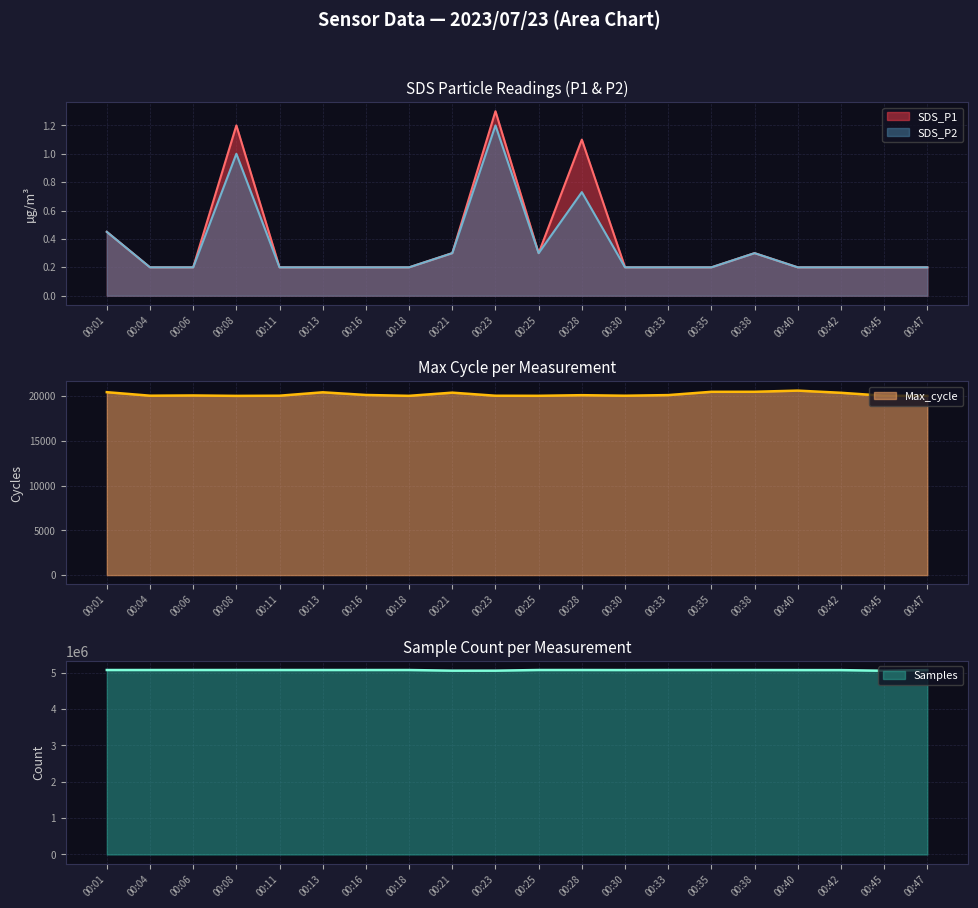

Reading right to left, list all the values displayed in this chart.

SDS_P1: 00:47=0.2	00:45=0.2	00:42=0.2	00:40=0.2	00:38=0.3	00:35=0.2	00:33=0.2	00:30=0.2	00:28=1.1	00:25=0.3	00:23=1.3	00:21=0.3	00:18=0.2	00:16=0.2	00:13=0.2	00:11=0.2	00:08=1.2	00:06=0.2	00:04=0.2	00:01=0.5
SDS_P2: 00:47=0.2	00:45=0.2	00:42=0.2	00:40=0.2	00:38=0.3	00:35=0.2	00:33=0.2	00:30=0.2	00:28=0.7	00:25=0.3	00:23=1.2	00:21=0.3	00:18=0.2	00:16=0.2	00:13=0.2	00:11=0.2	00:08=1.0	00:06=0.2	00:04=0.2	00:01=0.5
Max_cycle: 00:47=20020.0	00:45=20040.0	00:42=20368.0	00:40=20611.0	00:38=20482.0	00:35=20478.0	00:33=20111.0	00:30=20041.0	00:28=20101.0	00:25=20032.0	00:23=20039.0	00:21=20383.0	00:18=20028.0	00:16=20124.0	00:13=20423.0	00:11=20043.0	00:08=20024.0	00:06=20070.0	00:04=20044.0	00:01=20436.0
Samples: 00:47=5071523.0	00:45=5053423.0	00:42=5071860.0	00:40=5072590.0	00:38=5073836.0	00:35=5074170.0	00:33=5074048.0	00:30=5072980.0	00:28=5074531.0	00:25=5074743.0	00:23=5056528.0	00:21=5056452.0	00:18=5074375.0	00:16=5074264.0	00:13=5074331.0	00:11=5074517.0	00:08=5074504.0	00:06=5074605.0	00:04=5074671.0	00:01=5074565.0